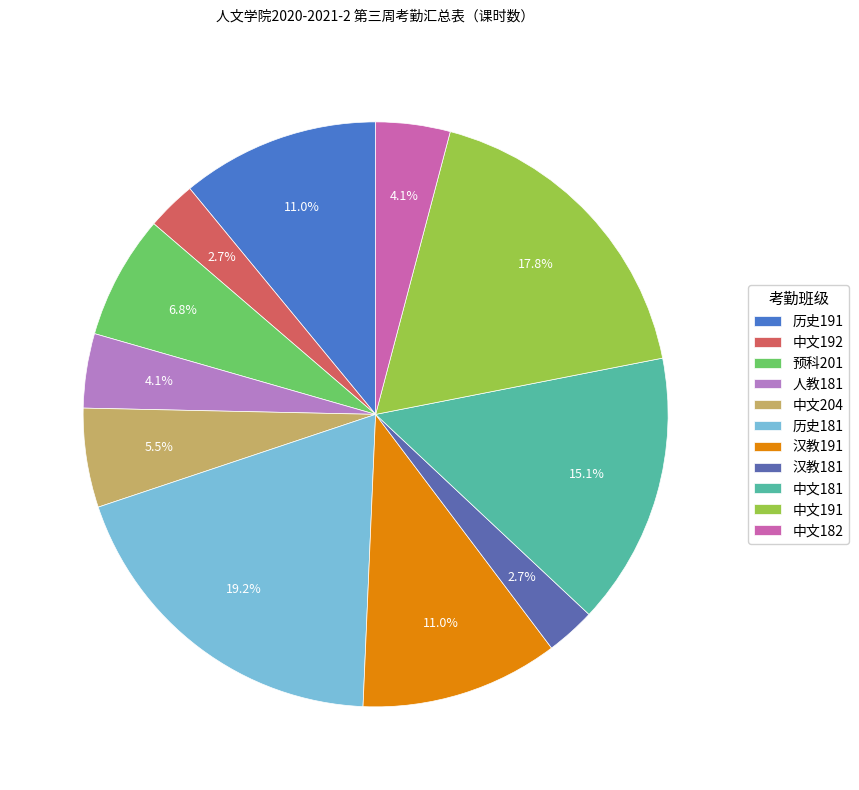

How many segments does this pie chart have?

11